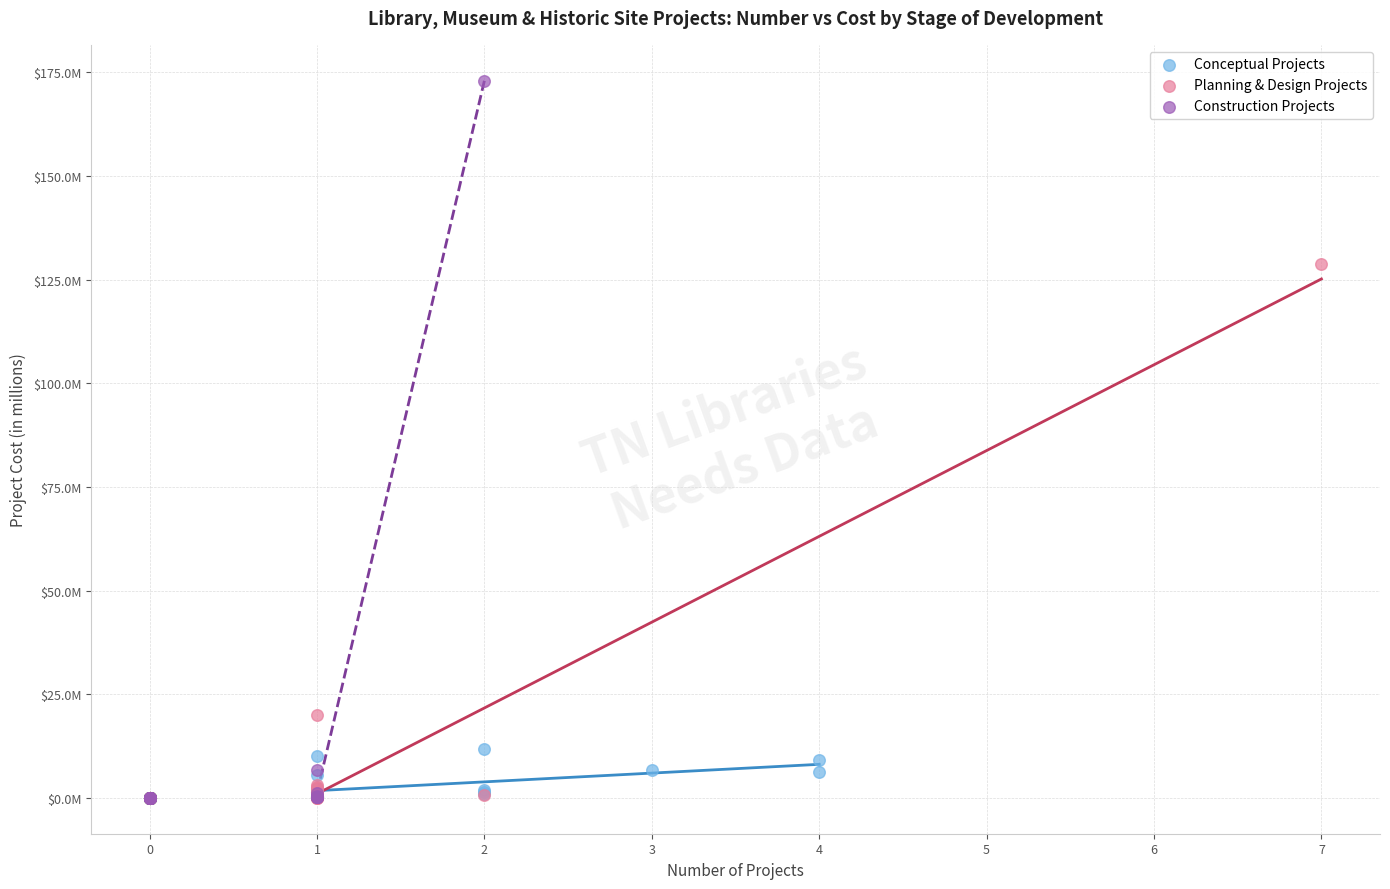

Which series has the largest Y range (max minus min)?

Construction Projects